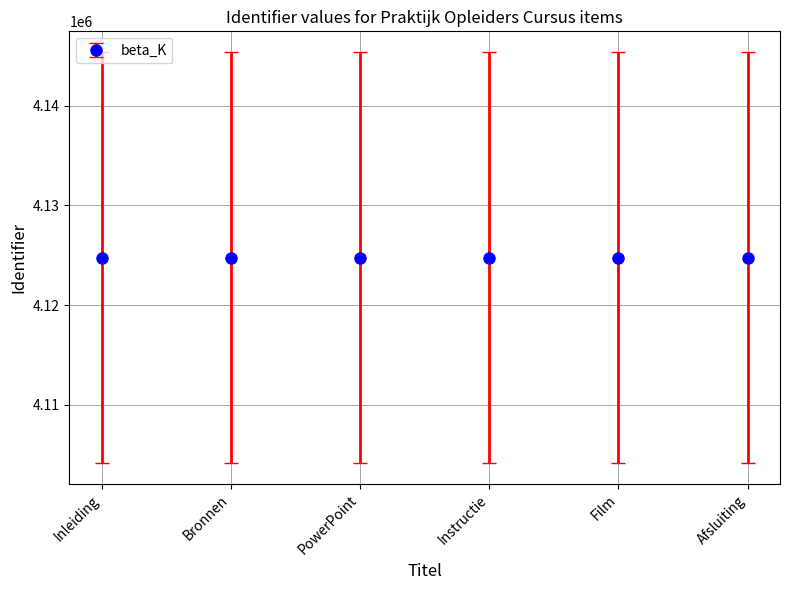

How many lines are shown in the chart?

1